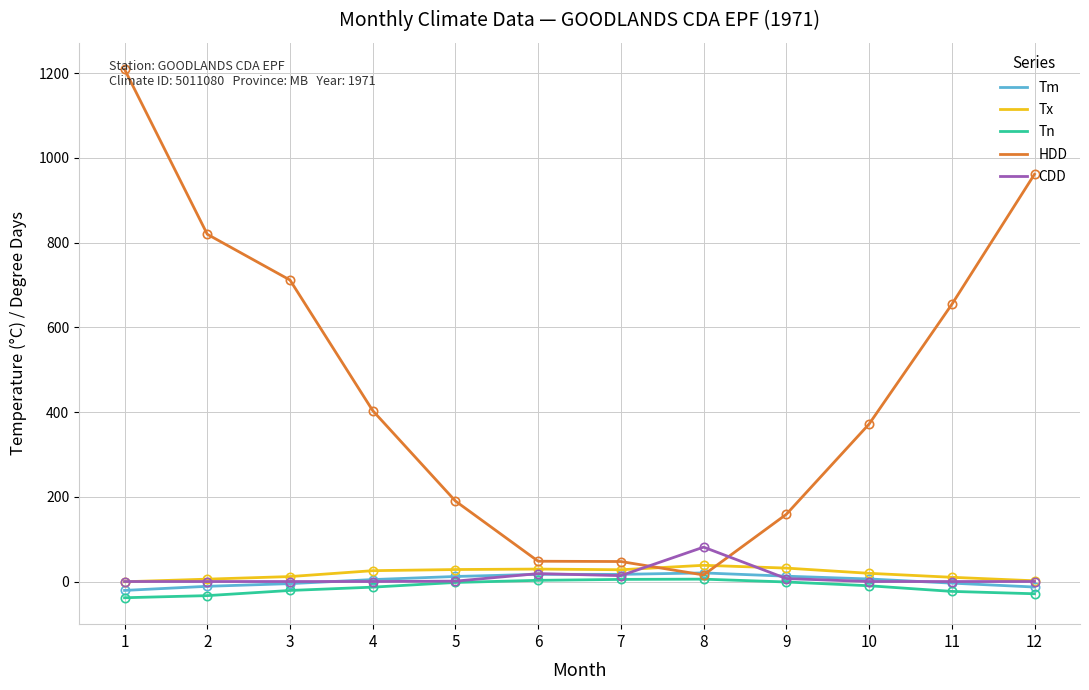

The Tx series shows 25.6 at 4. True or false?

True